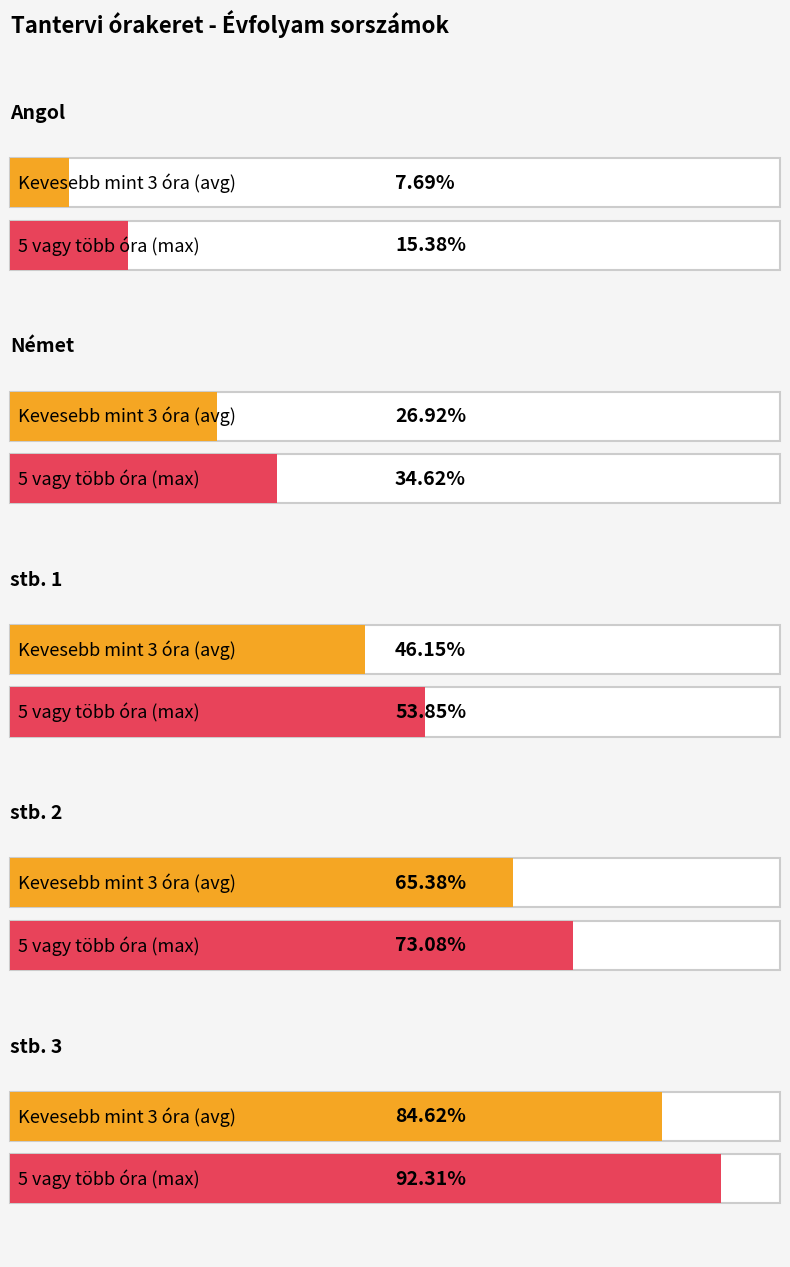

True or false: 3 - 4 órában has a value of 13 at Német.

False